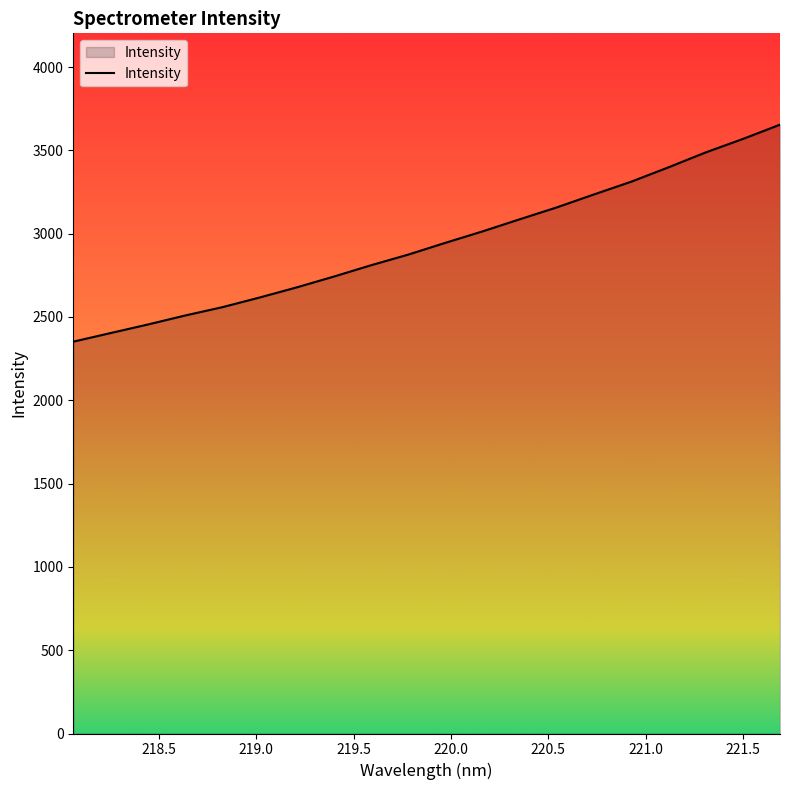

What is the smallest value displayed?

2351.6